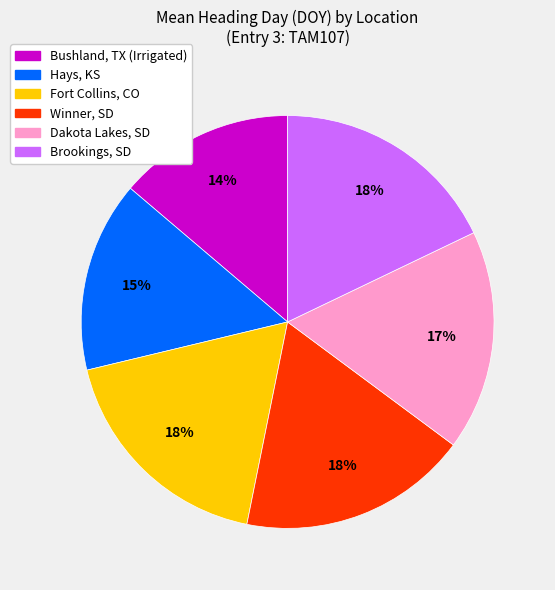

Is there any slice that represents more than half of the pie?

No